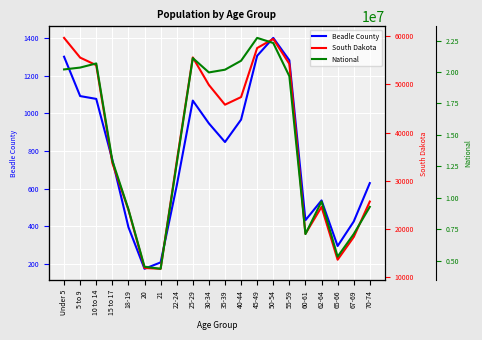

Reading right to left, what are all the values shown in this chart?

Beadle County: 629	425	295	537	432	1281	1400	1305	966	847	946	1067	615	208	174	395	752	1076	1091	1300
South Dakota: 25683	18323	13621	24574	18999	54231	59399	57519	47346	45766	49859	55570	33950	11739	11907	23943	33685	53960	55531	59621
National: 9278166	7115361	5319902	9704197	7113727	19664805	22298125	22708591	20890964	20179642	19962099	21101849	12712576	4354294	4519129	9086089	12954254	20677194	20348657	20201362